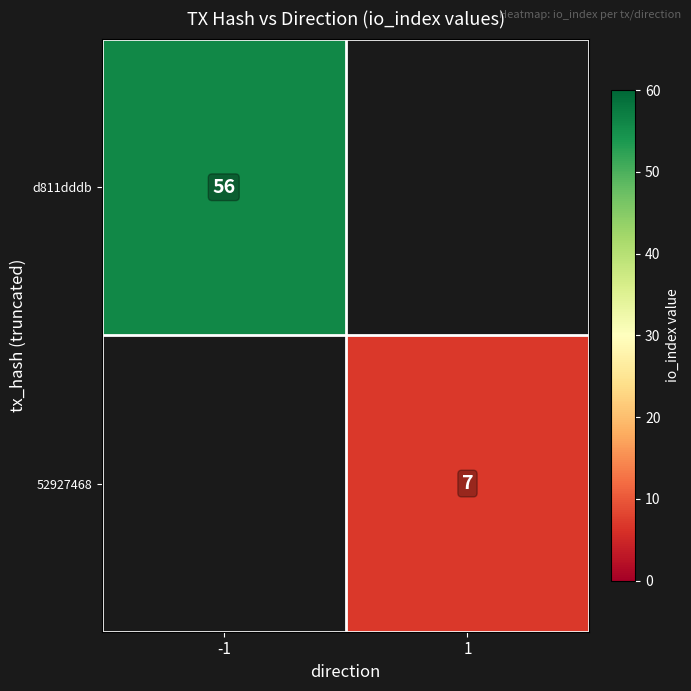

Is it true that d811dddb equals 56 at -1?

True